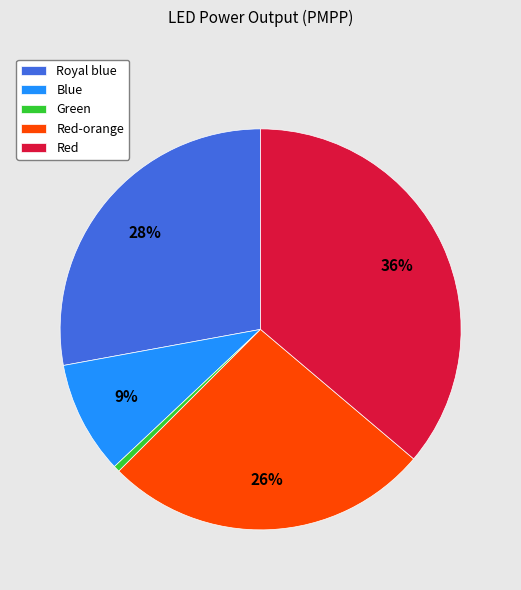

Is it true that Red-orange is 26% of the pie?

True